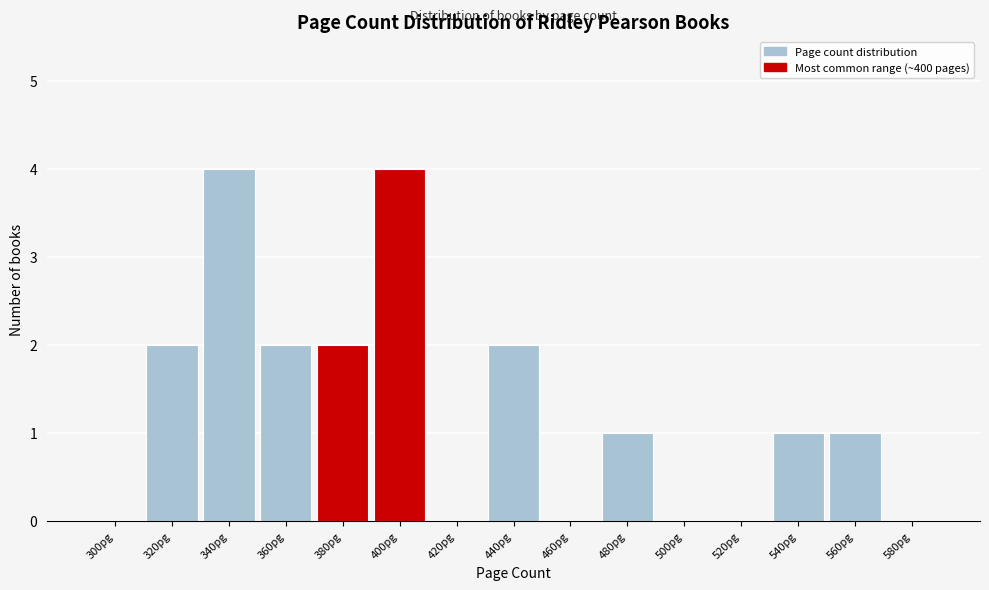

Reading left to right, list all the values displayed in this chart.

300pg=0	320pg=2	340pg=4	360pg=2	380pg=2	400pg=4	420pg=0	440pg=2	460pg=0	480pg=1	500pg=0	520pg=0	540pg=1	560pg=1	580pg=0